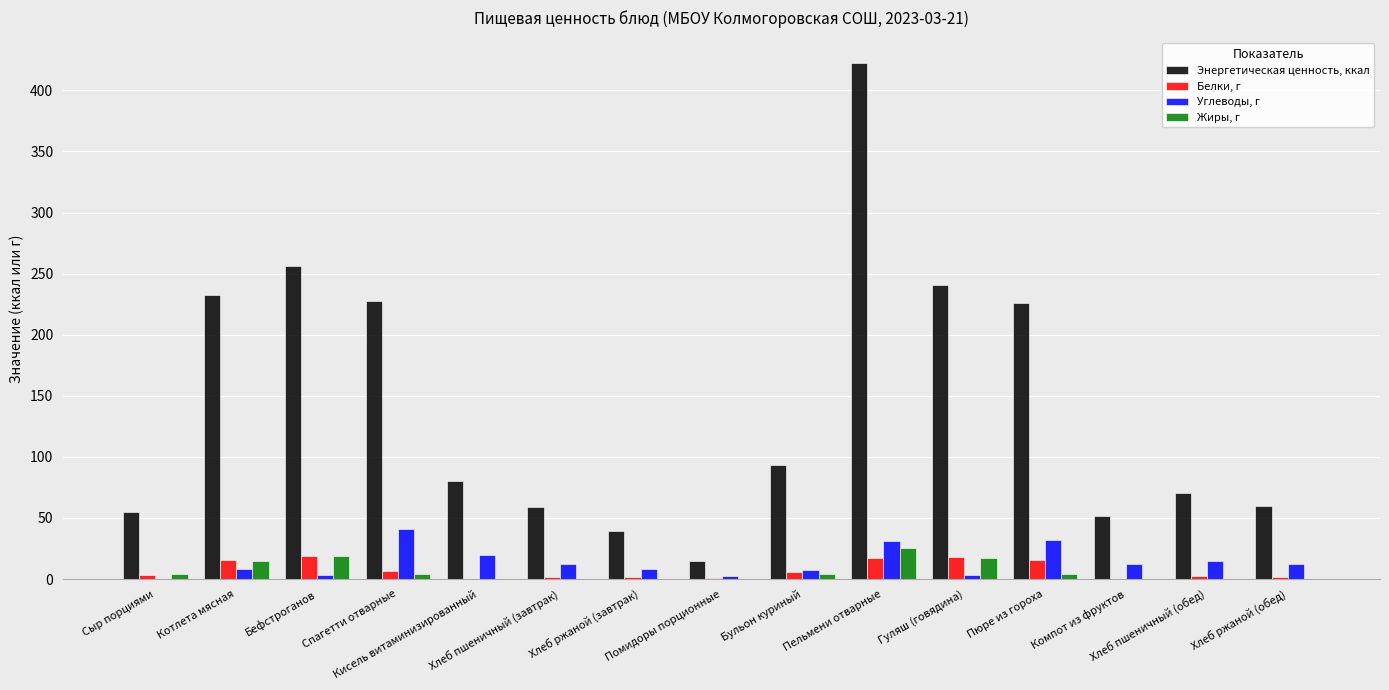

What is the highest value of the Энергетическая ценность, ккал series?

422.1